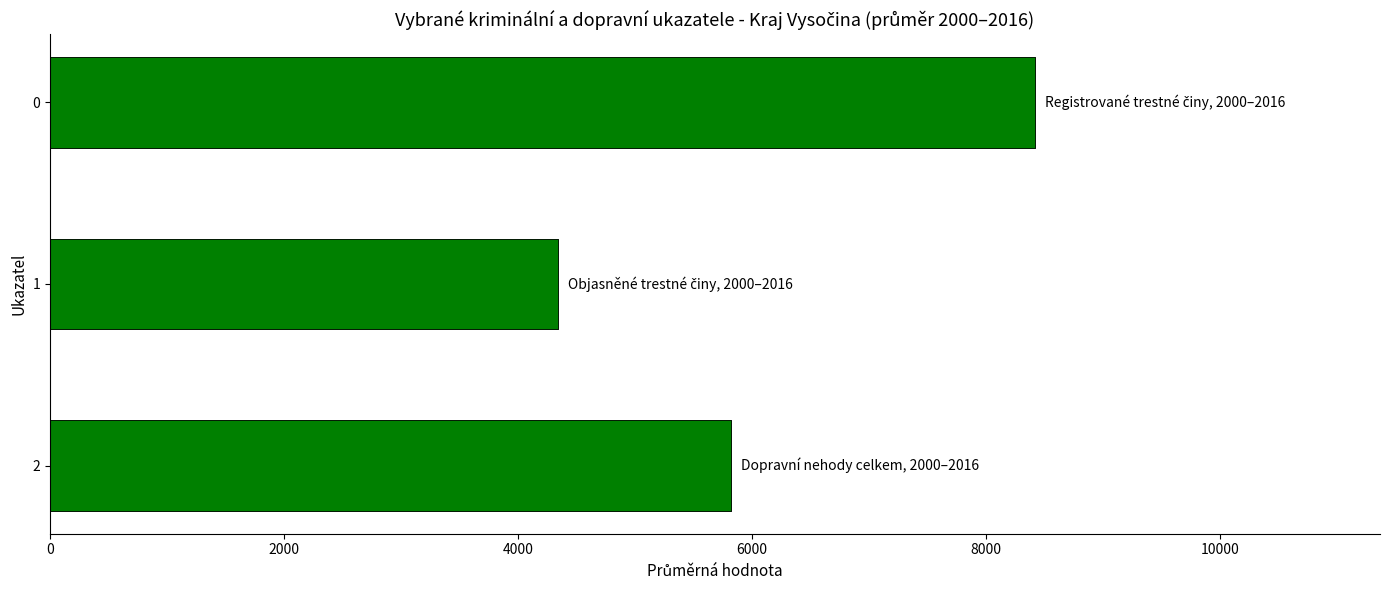

Reading left to right, extract all data points from this chart.

8420.7	4340.6	5821.8